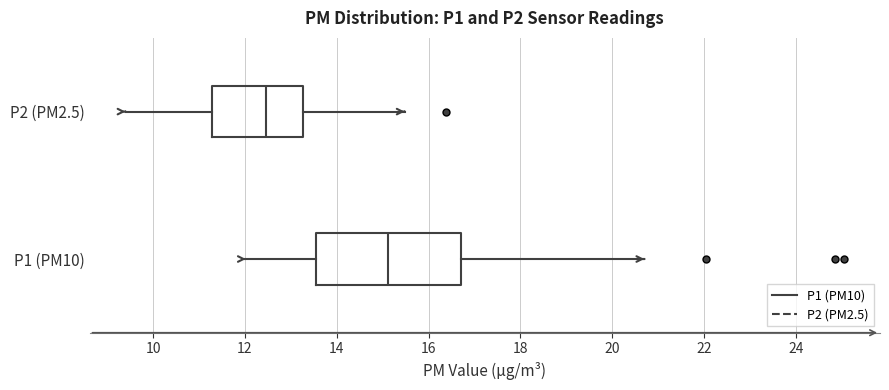

Which box's median line is the furthest to the left?

P2 (PM2.5)